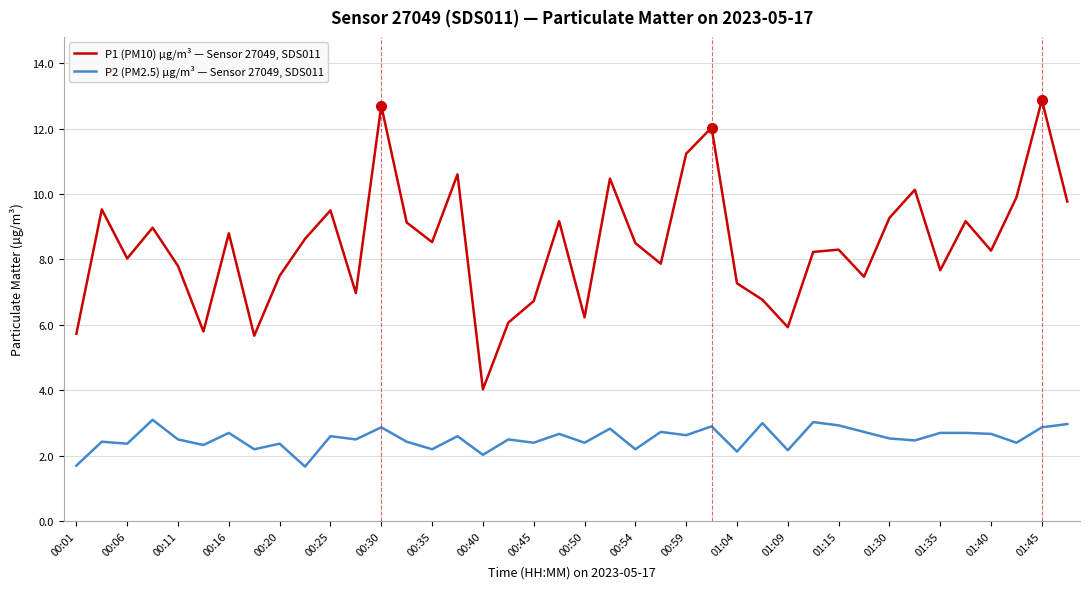

Which series has the largest range (max minus min)?

P1 (PM10) µg/m³ — Sensor 27049, SDS011